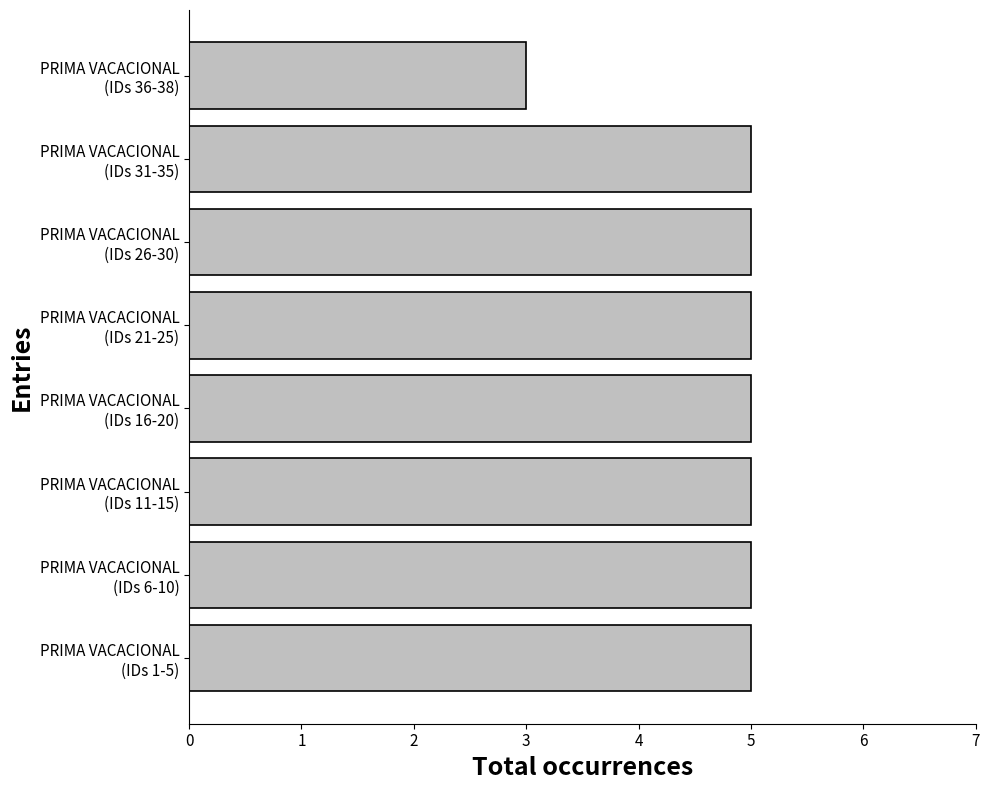

Reading top to bottom, extract all data points from this chart.

3	5	5	5	5	5	5	5